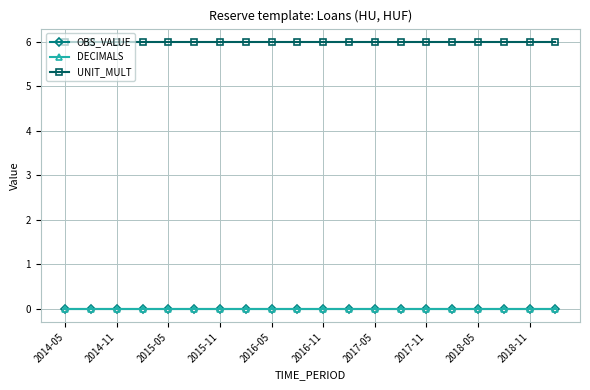

True or false: UNIT_MULT has more than 1 points higher than both neighbors.

False